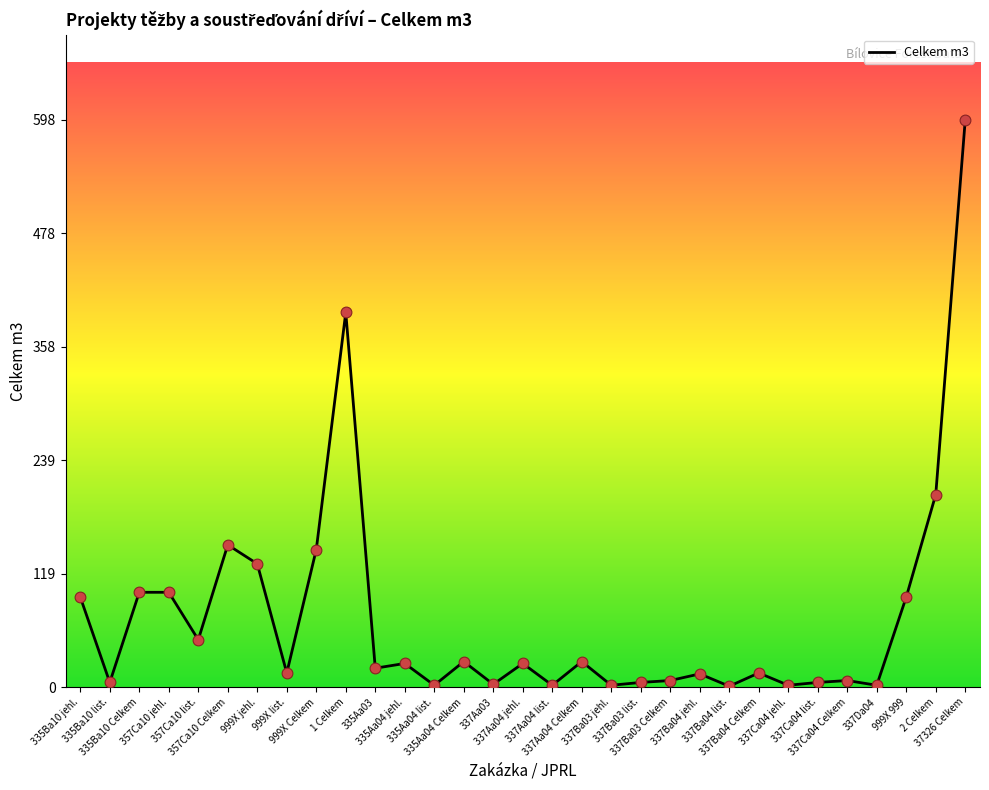

Which has a higher value, 357Ca10 list. or 337Ca04 list.?

357Ca10 list.